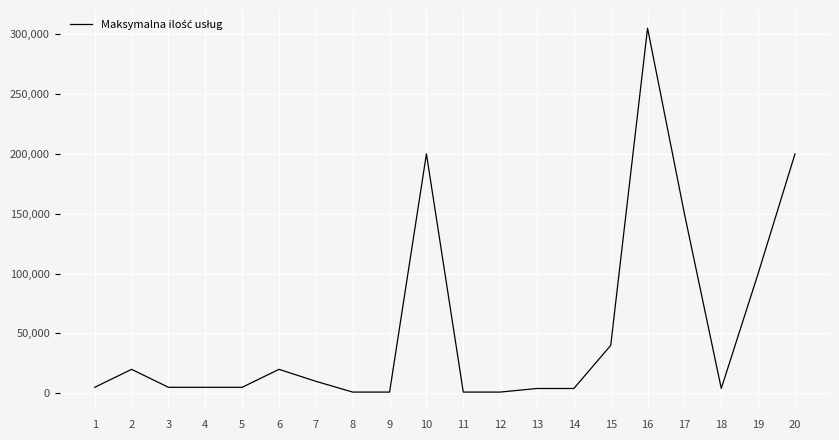

What is the maximum value shown in the chart?

305000